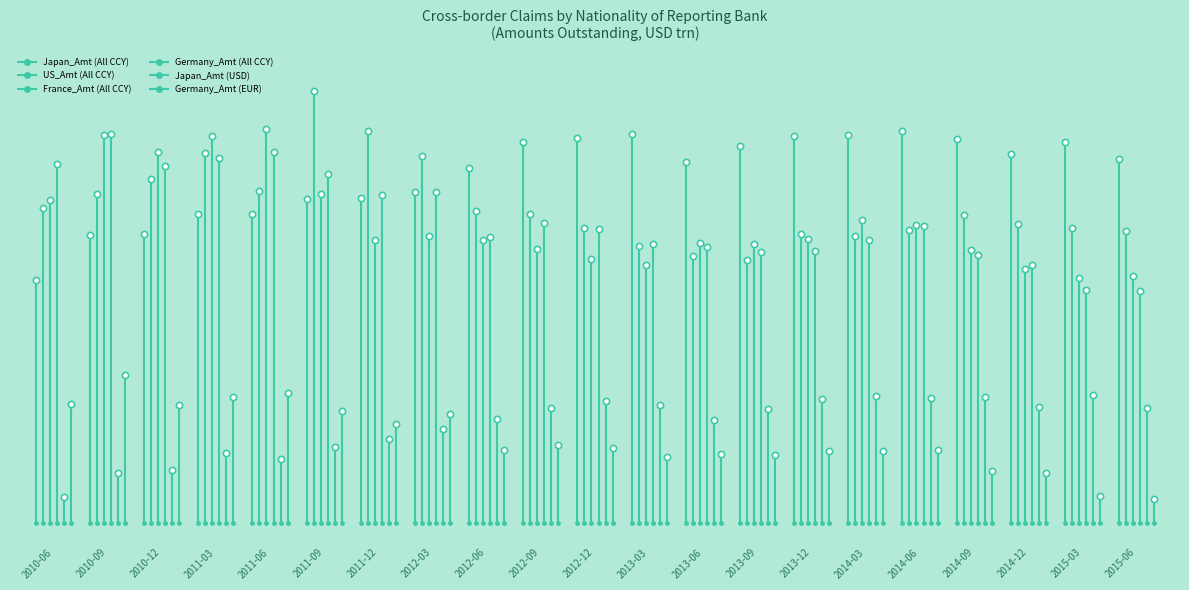

Reading left to right, transcribe all the data shown in this chart.

Japan_Amt (All CCY): 2010-06=3.1	2010-09=3.4	2010-12=3.4	2011-03=3.6	2011-06=3.6	2011-09=3.7	2011-12=3.7	2012-03=3.7	2012-06=3.9	2012-09=4.1	2012-12=4.1	2013-03=4.1	2013-06=3.9	2013-09=4.0	2013-12=4.1	2014-03=4.1	2014-06=4.1	2014-09=4.1	2014-12=4.0	2015-03=4.1	2015-06=3.9
US_Amt (All CCY): 2010-06=3.6	2010-09=3.7	2010-12=3.8	2011-03=4.0	2011-06=3.7	2011-09=4.4	2011-12=4.1	2012-03=4.0	2012-06=3.6	2012-09=3.6	2012-12=3.5	2013-03=3.3	2013-06=3.3	2013-09=3.2	2013-12=3.4	2014-03=3.4	2014-06=3.4	2014-09=3.5	2014-12=3.5	2015-03=3.5	2015-06=3.4
France_Amt (All CCY): 2010-06=3.6	2010-09=4.1	2010-12=4.0	2011-03=4.1	2011-06=4.1	2011-09=3.7	2011-12=3.4	2012-03=3.4	2012-06=3.4	2012-09=3.3	2012-12=3.2	2013-03=3.2	2013-06=3.4	2013-09=3.3	2013-12=3.4	2014-03=3.5	2014-06=3.5	2014-09=3.3	2014-12=3.2	2015-03=3.1	2015-06=3.1
Germany_Amt (All CCY): 2010-06=3.9	2010-09=4.1	2010-12=3.9	2011-03=3.9	2011-06=4.0	2011-09=3.8	2011-12=3.7	2012-03=3.7	2012-06=3.4	2012-09=3.5	2012-12=3.4	2013-03=3.3	2013-06=3.3	2013-09=3.3	2013-12=3.3	2014-03=3.4	2014-06=3.5	2014-09=3.3	2014-12=3.2	2015-03=3.0	2015-06=3.0
Japan_Amt (USD): 2010-06=1.6	2010-09=1.7	2010-12=1.8	2011-03=1.9	2011-06=1.8	2011-09=1.9	2011-12=2.0	2012-03=2.1	2012-06=2.1	2012-09=2.2	2012-12=2.3	2013-03=2.2	2013-06=2.1	2013-09=2.2	2013-12=2.3	2014-03=2.3	2014-06=2.3	2014-09=2.3	2014-12=2.2	2015-03=2.3	2015-06=2.2
Germany_Amt (EUR): 2010-06=2.2	2010-09=2.4	2010-12=2.2	2011-03=2.3	2011-06=2.3	2011-09=2.2	2011-12=2.1	2012-03=2.2	2012-06=1.9	2012-09=1.9	2012-12=1.9	2013-03=1.9	2013-06=1.9	2013-09=1.9	2013-12=1.9	2014-03=1.9	2014-06=1.9	2014-09=1.8	2014-12=1.8	2015-03=1.6	2015-06=1.6